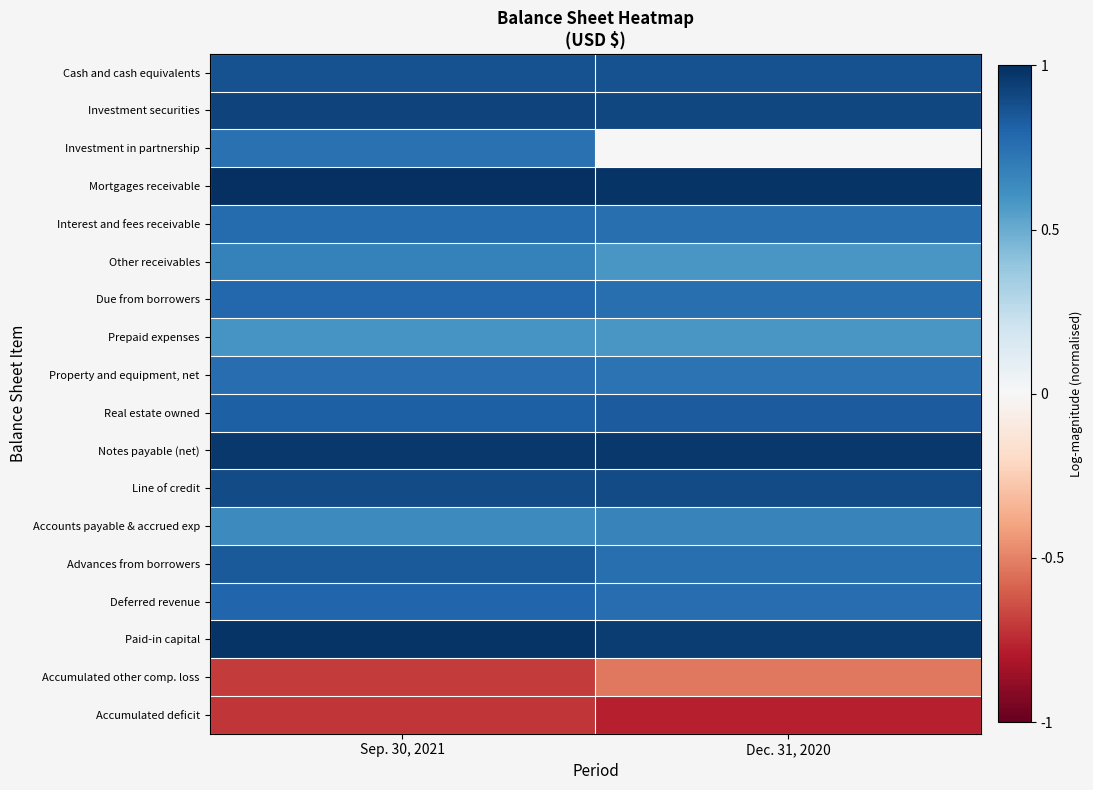

What is the smallest value displayed?

-0.8